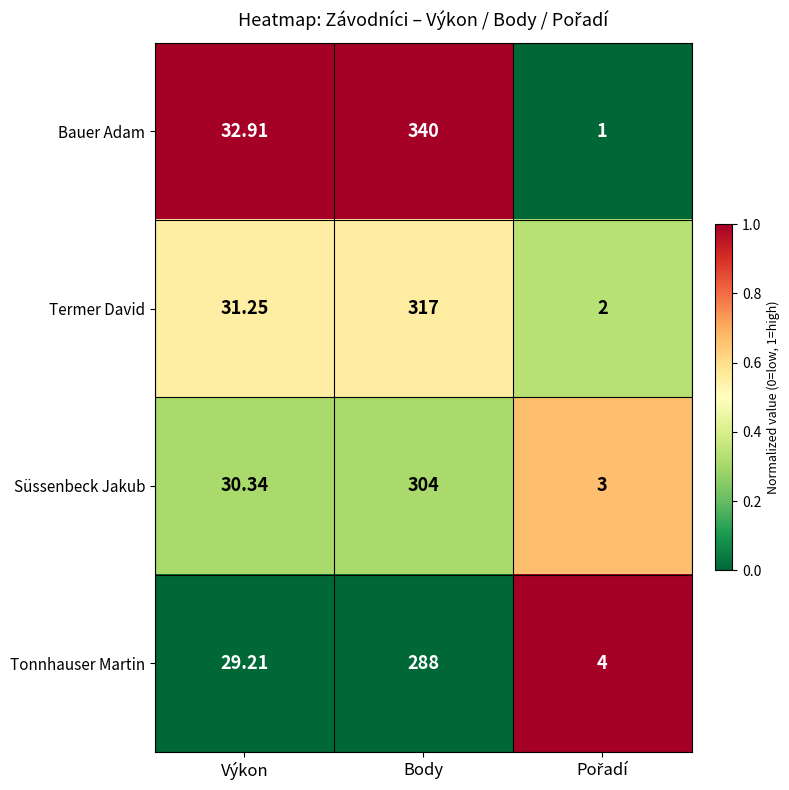

Rank the series by their maximum value, from lowest to highest.

Tonnhauser Martin, Süssenbeck Jakub, Termer David, Bauer Adam